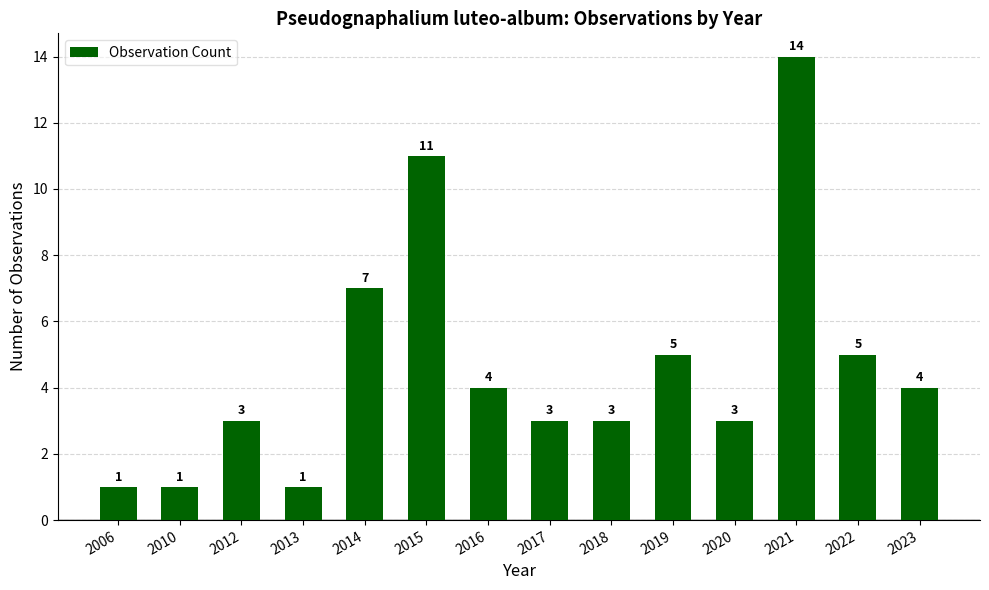

What is the difference between the second highest and minimum values?

10